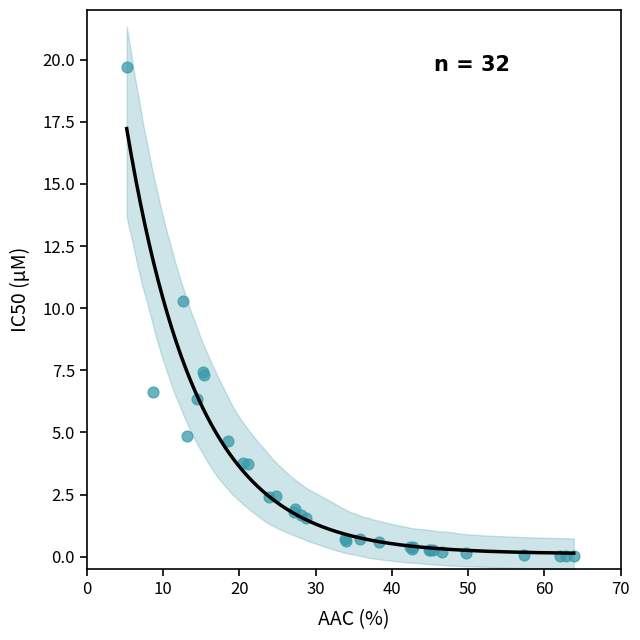

What Y value in the scatter plot is closest to 9?

10.3